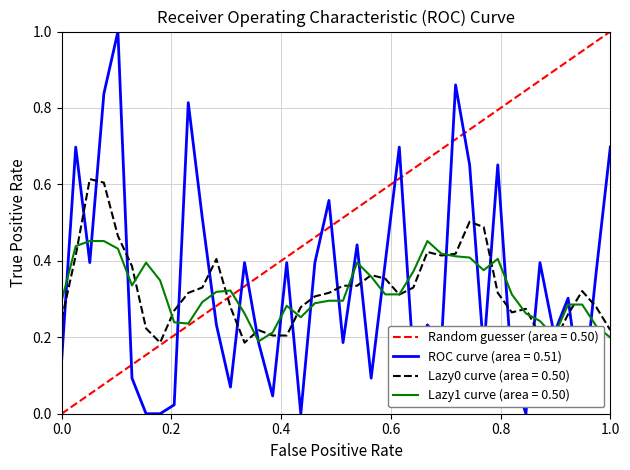

Is it true that Lazy1 curve (area = 0.50) equals 0.3 at 0.0?

True